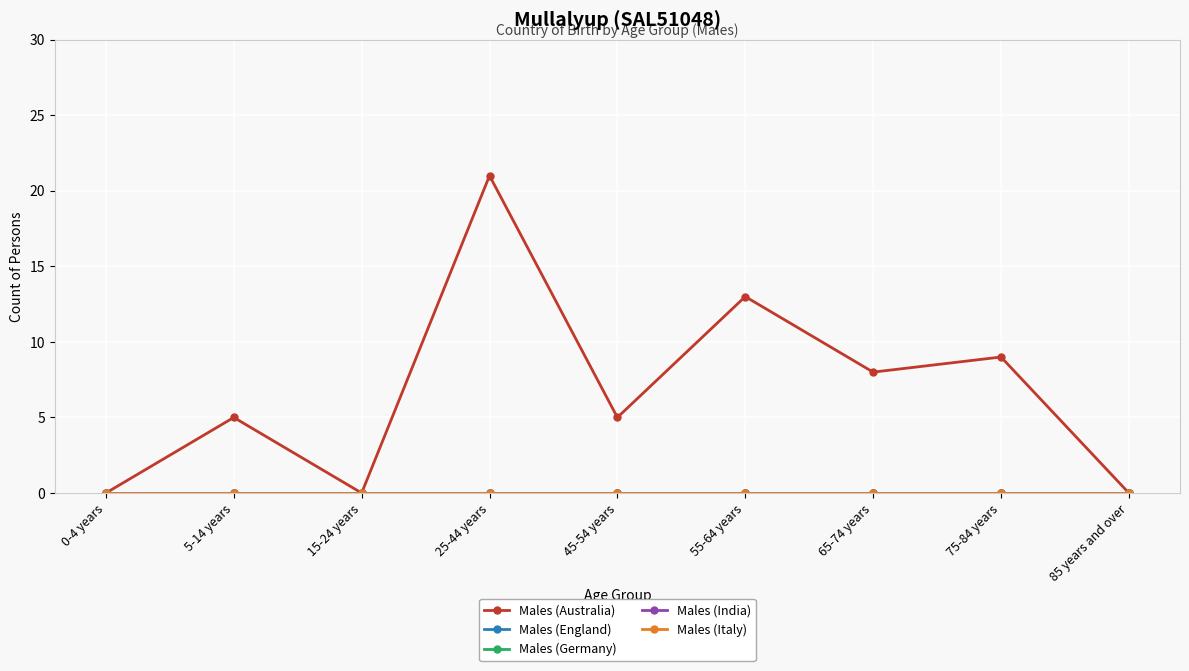

Is the value of Males (Australia) at 55-64 years greater than the value of Males (Italy) at 85 years and over?

Yes